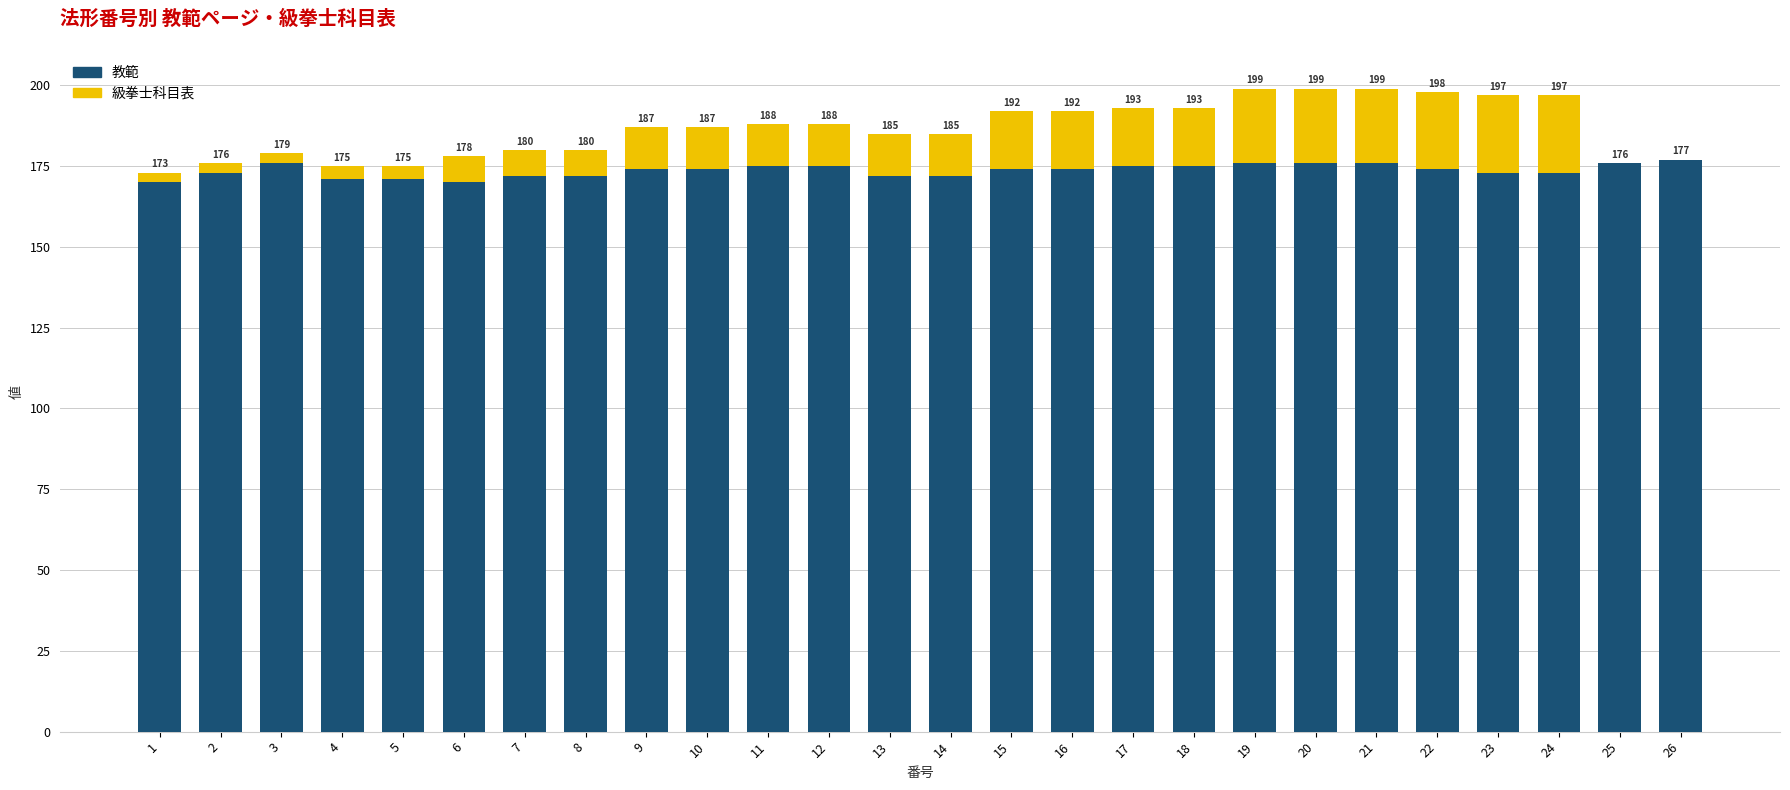

At 2, list the series in order from largest to smallest.

教範, 級拳士科目表